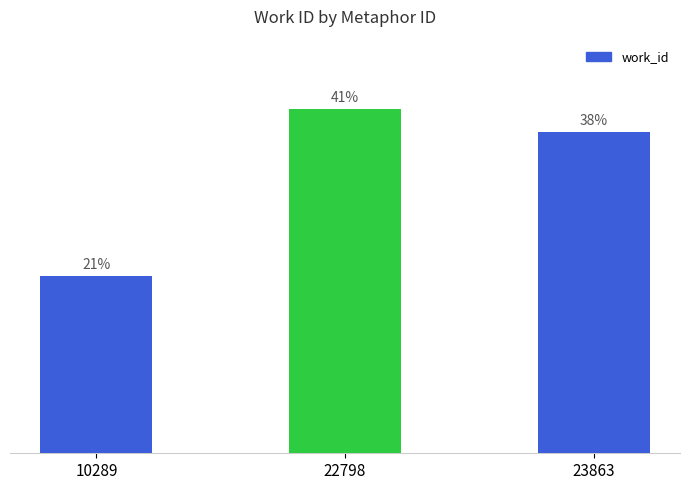

What is the change in value from 10289 to 22798?

+3724